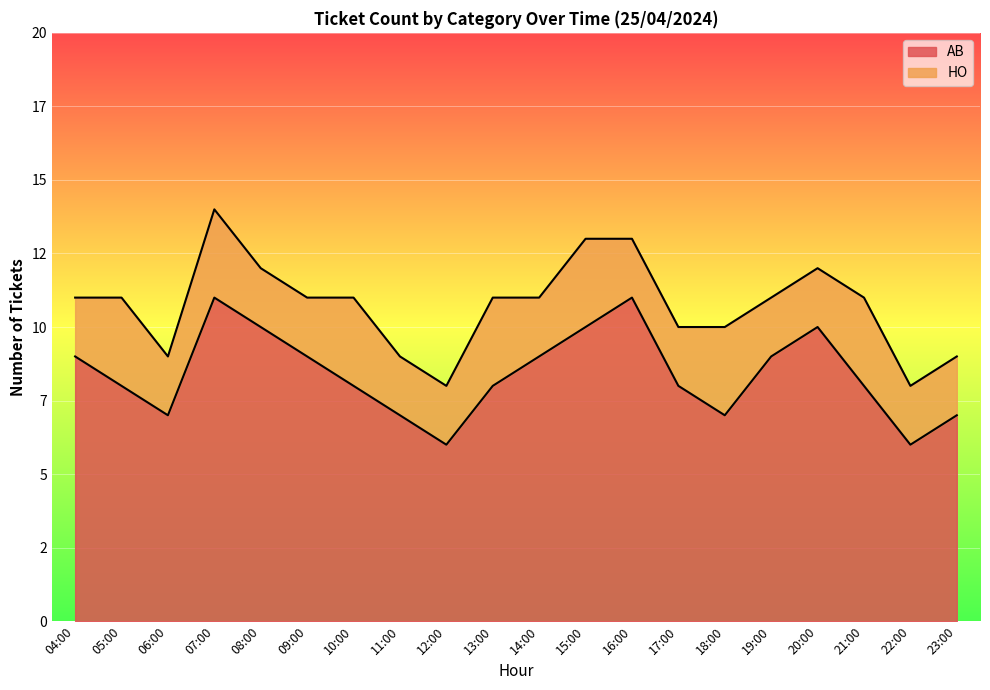

The value at 17:00 is 4. True or false?

False